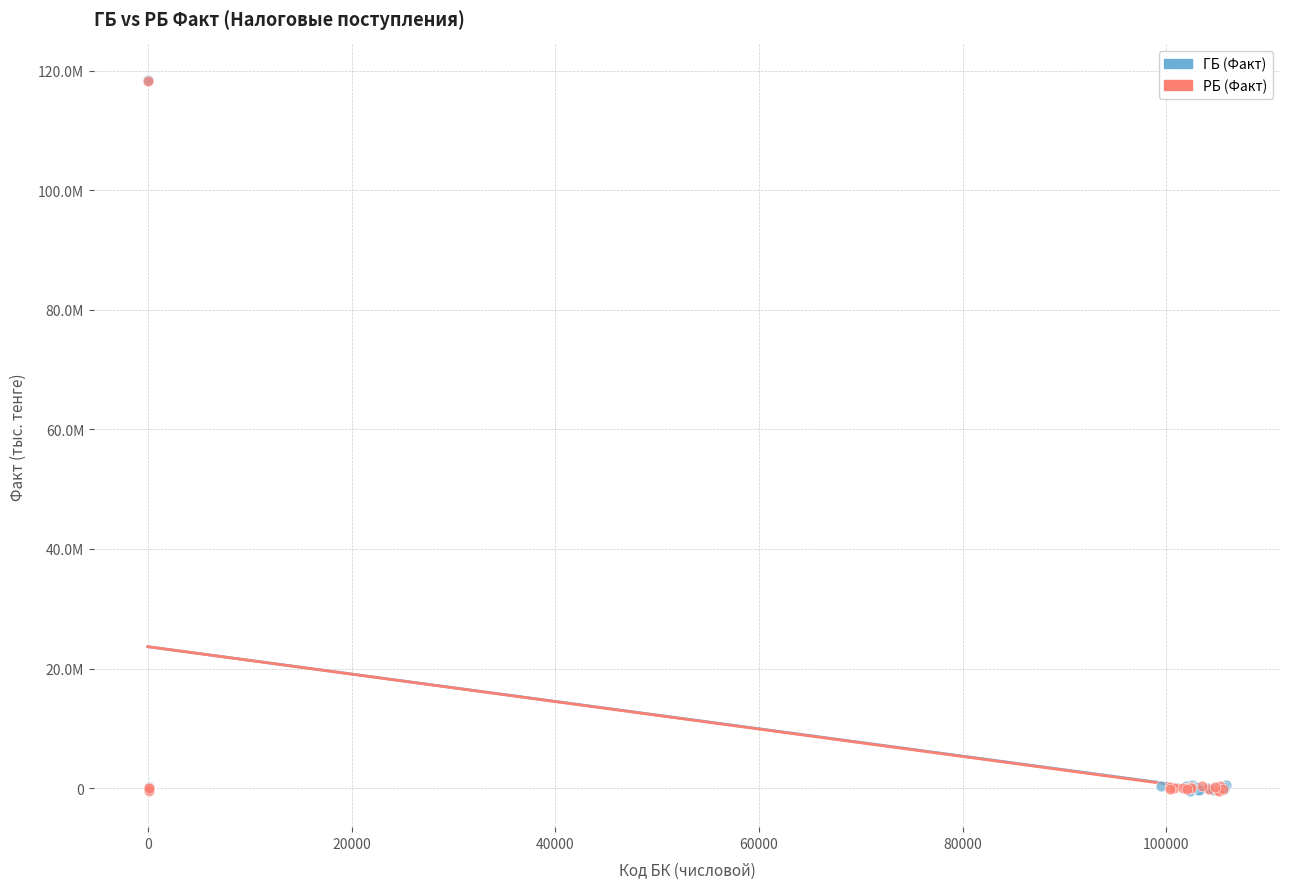

What are all the series names shown in the legend?

ГБ (Факт), РБ (Факт)